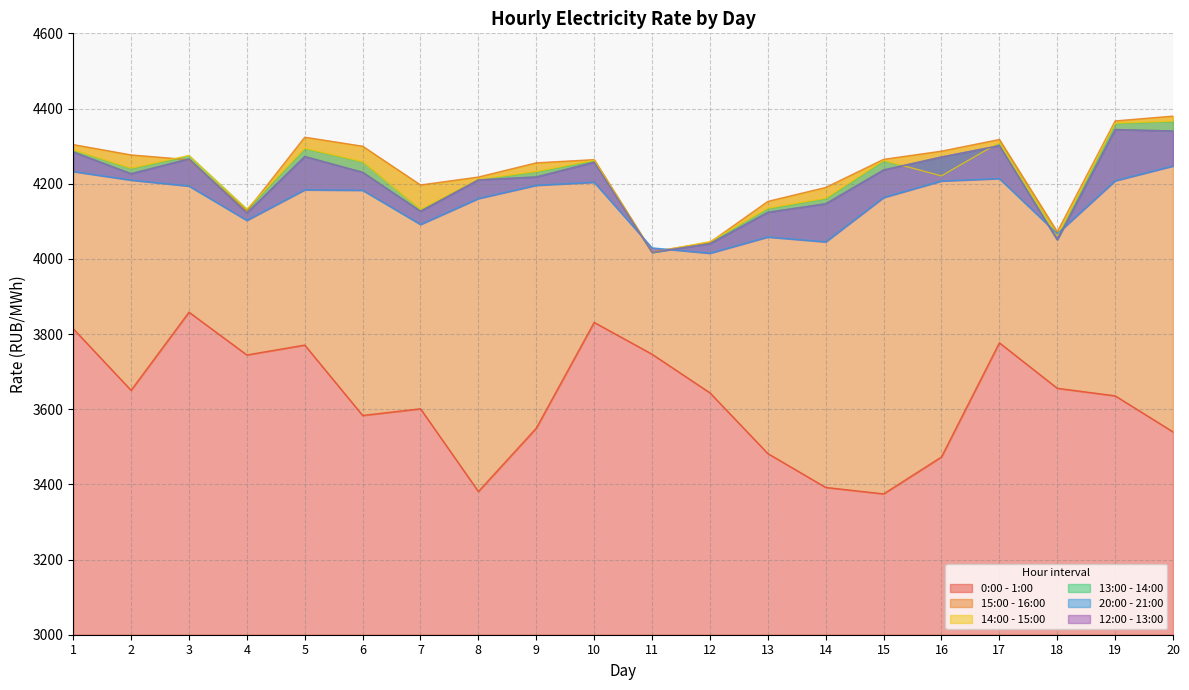

Which series ends up on top after the final intersection of 15:00 - 16:00 and 12:00 - 13:00?

15:00 - 16:00